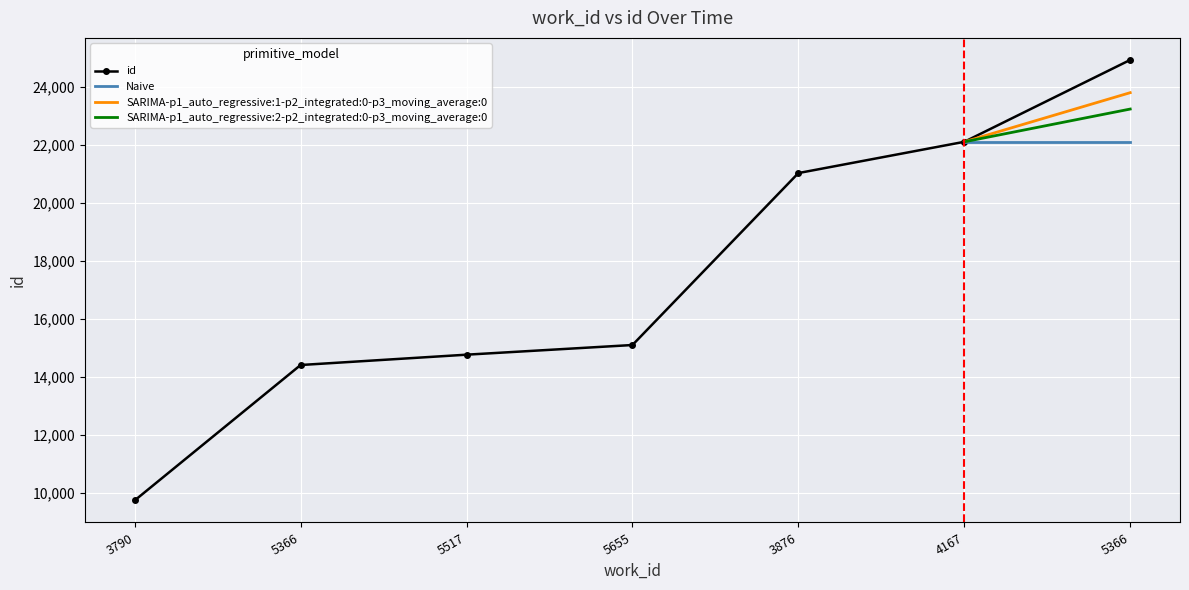

List the labels in order of value, largest first.

5366, 4167, 3876, 5655, 5517, 5366, 3790